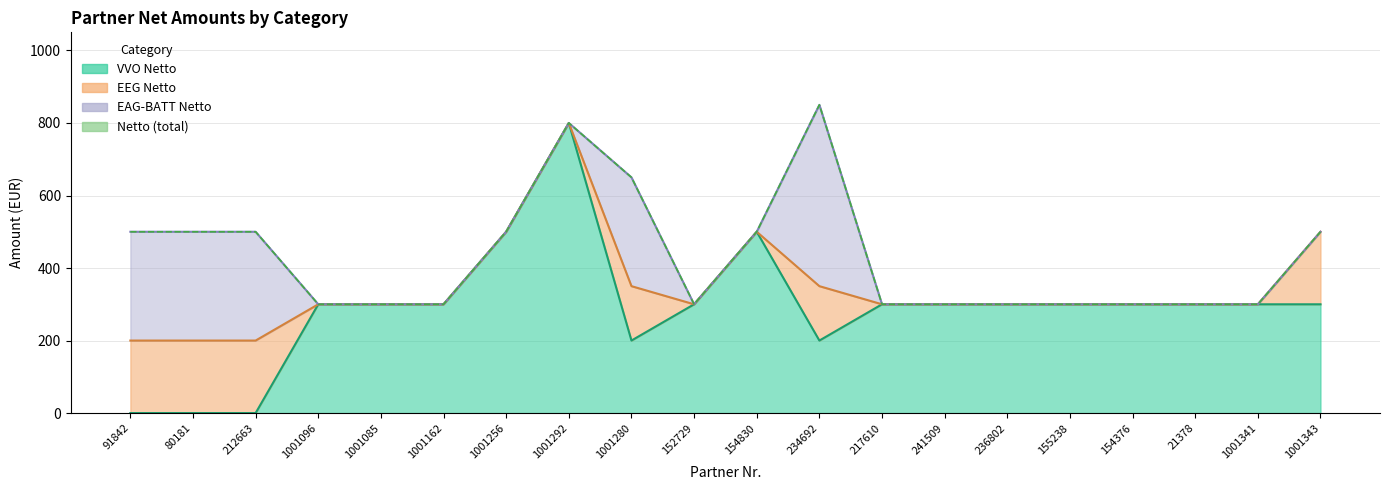

What is the sum of all Netto values?

8600